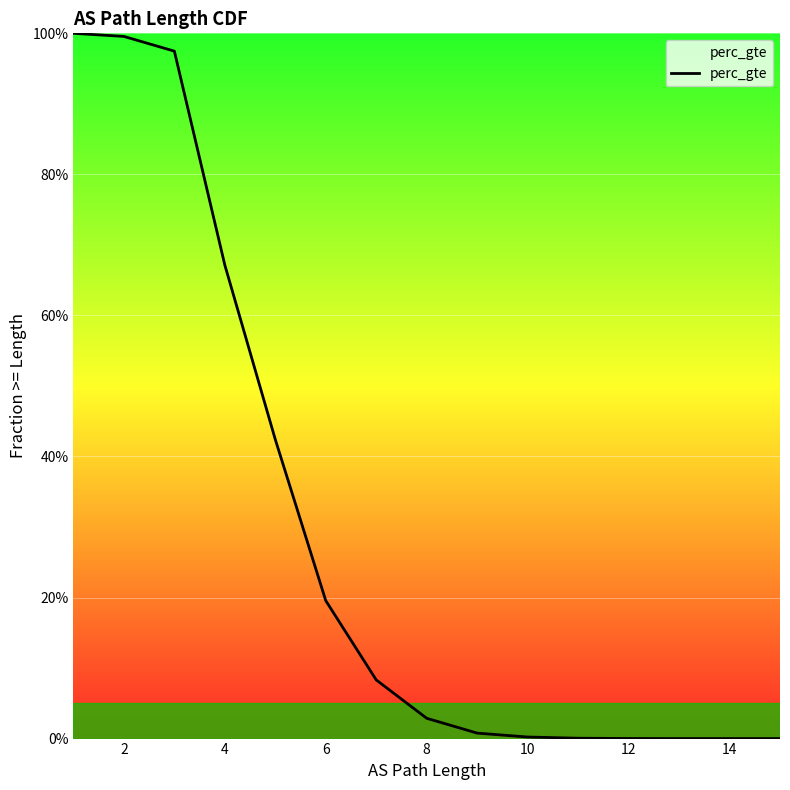

Reading left to right, what are all the values shown in this chart?

1.0	1.0	1.0	0.7	0.4	0.2	0.1	0.0	0.0	0.0	0.0	0.0	0.0	0.0	0.0